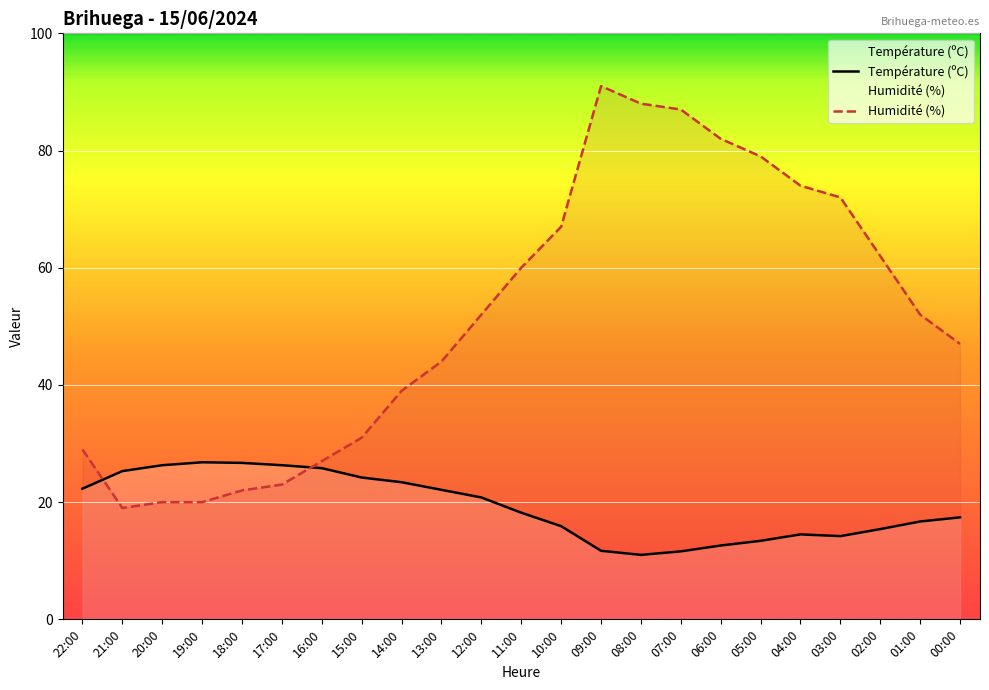

Rank the series at 11:00 from lowest to highest value.

Température (ºC), Humidité (%)